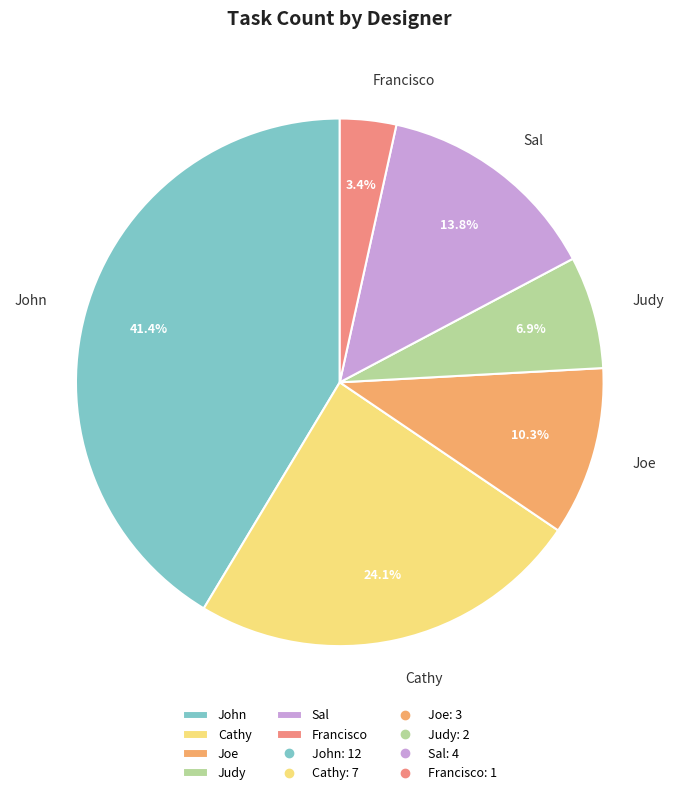

What is the smallest slice in the pie chart?

Francisco